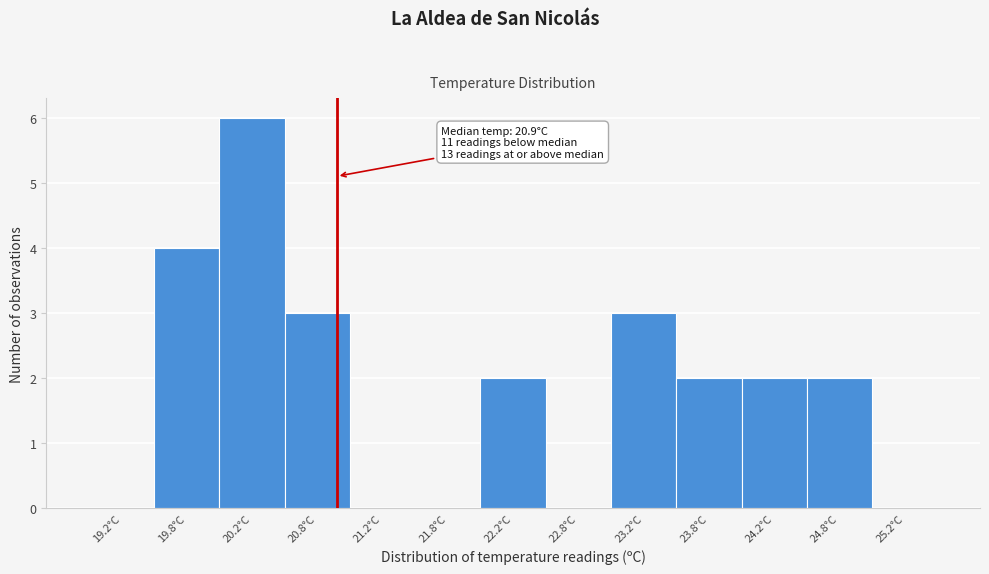

Which range on the x-axis has the tallest bar?

20.0 to 20.5